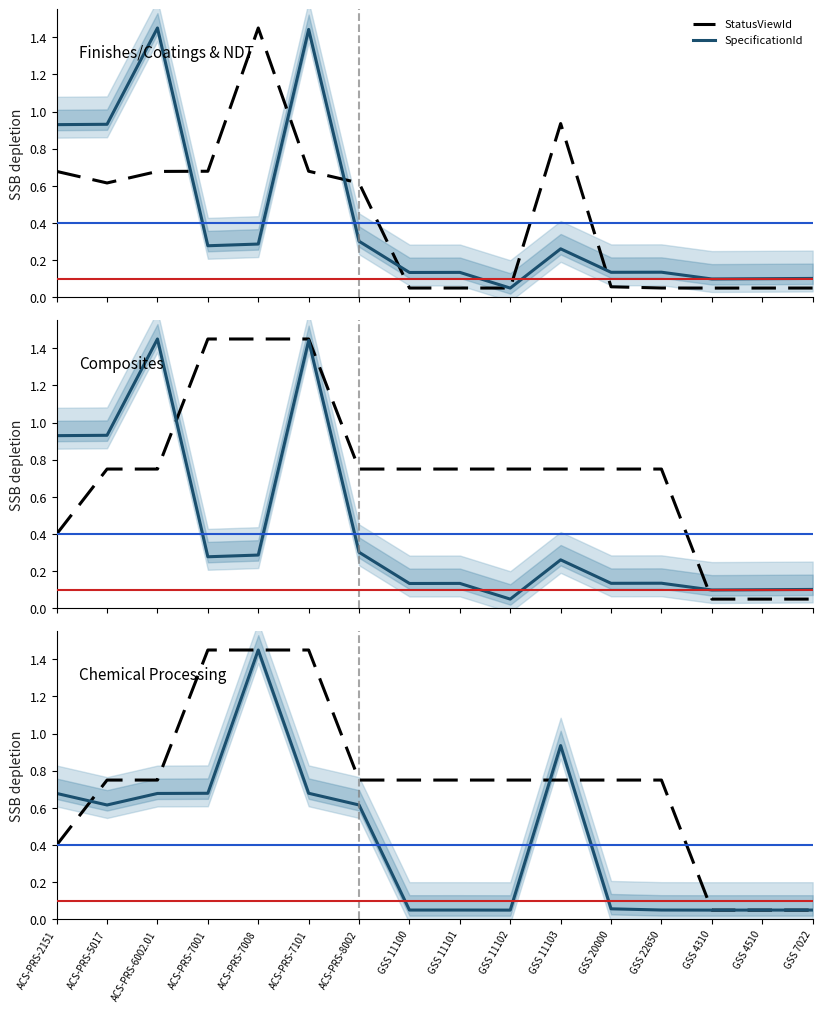

Which series has the largest total across all categories?

NadcapId